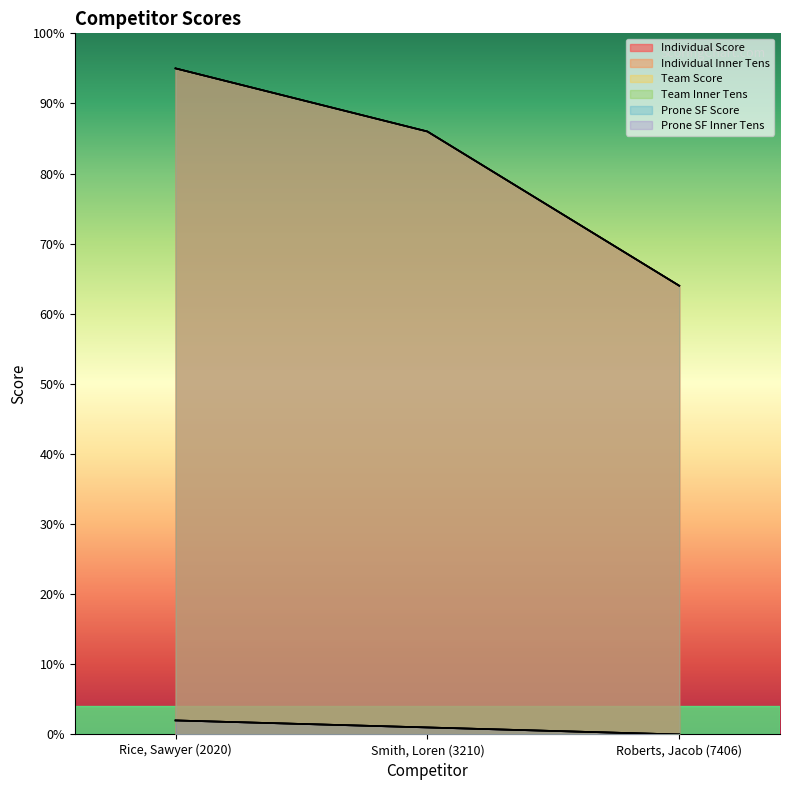

What is the difference between the maximum and minimum values in the Prone SF Score series?

31